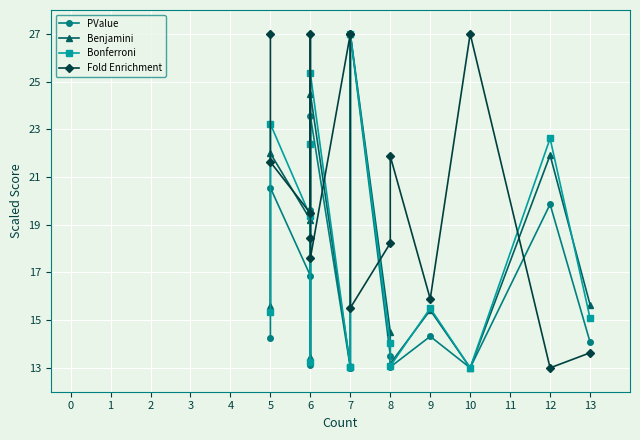

What is the lowest value of the Benjamini series?

13.0